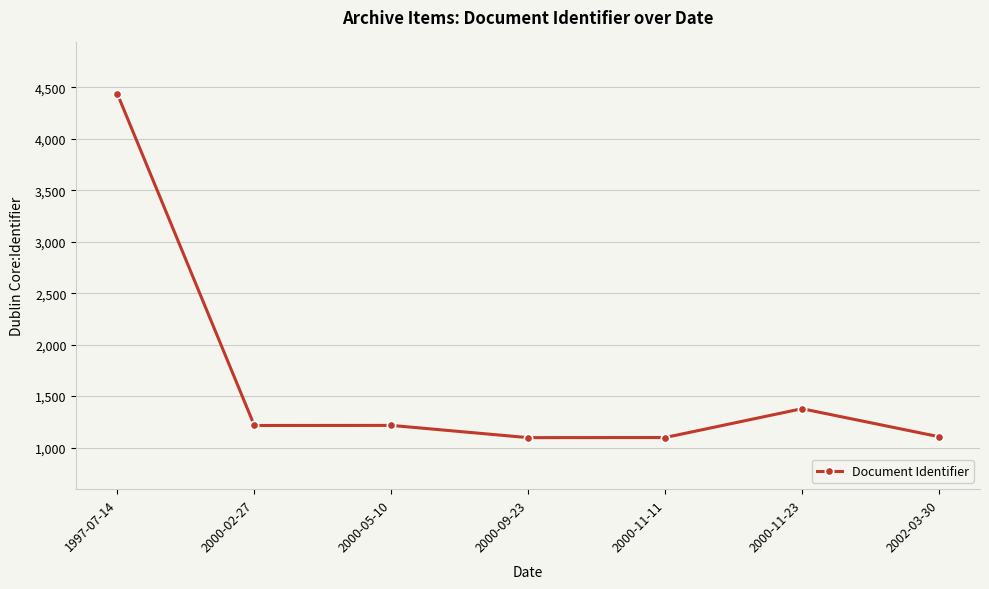

What is the change in value from 2000-05-10 to 2000-11-11?

-118